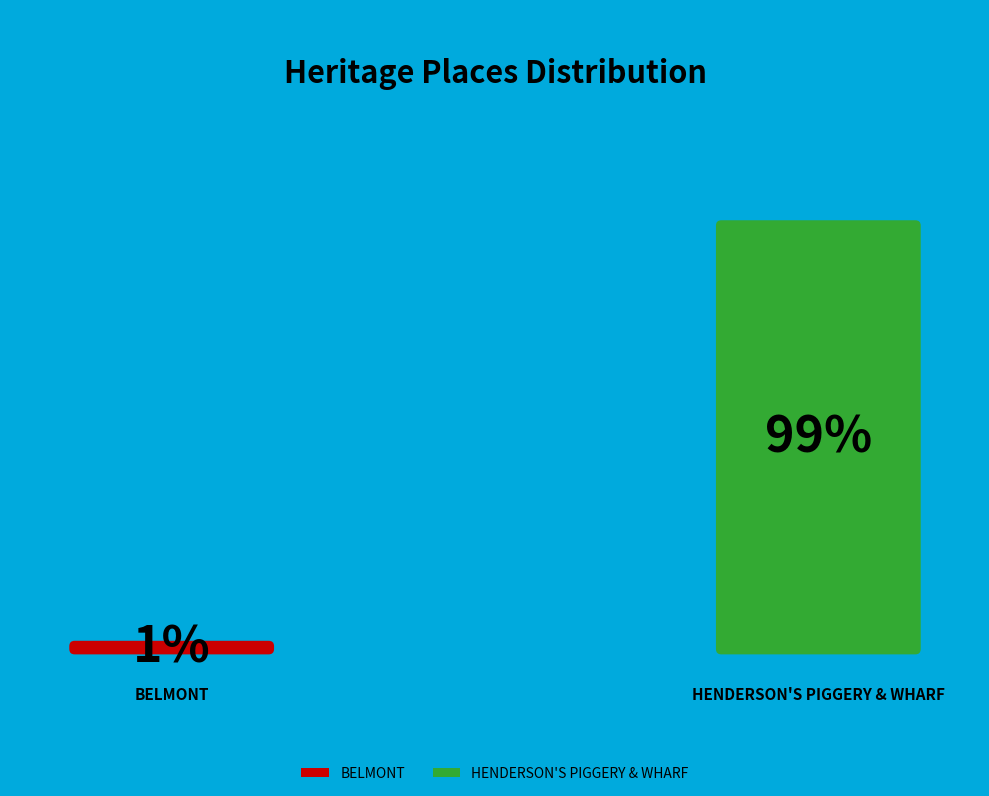

True or false: BELMONT accounts for 1% of the total.

True